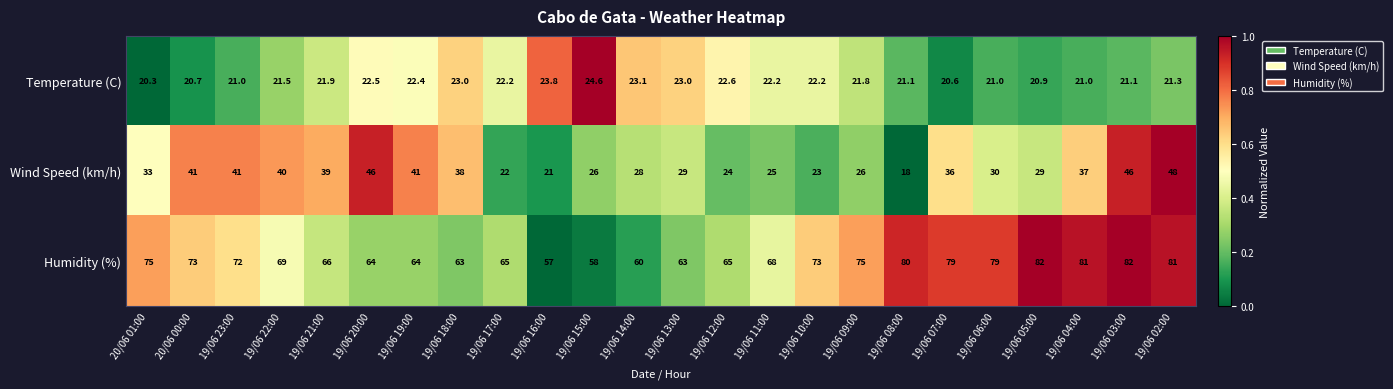

Where does the Humidity (%) series first go above 72?

20/06 01:00